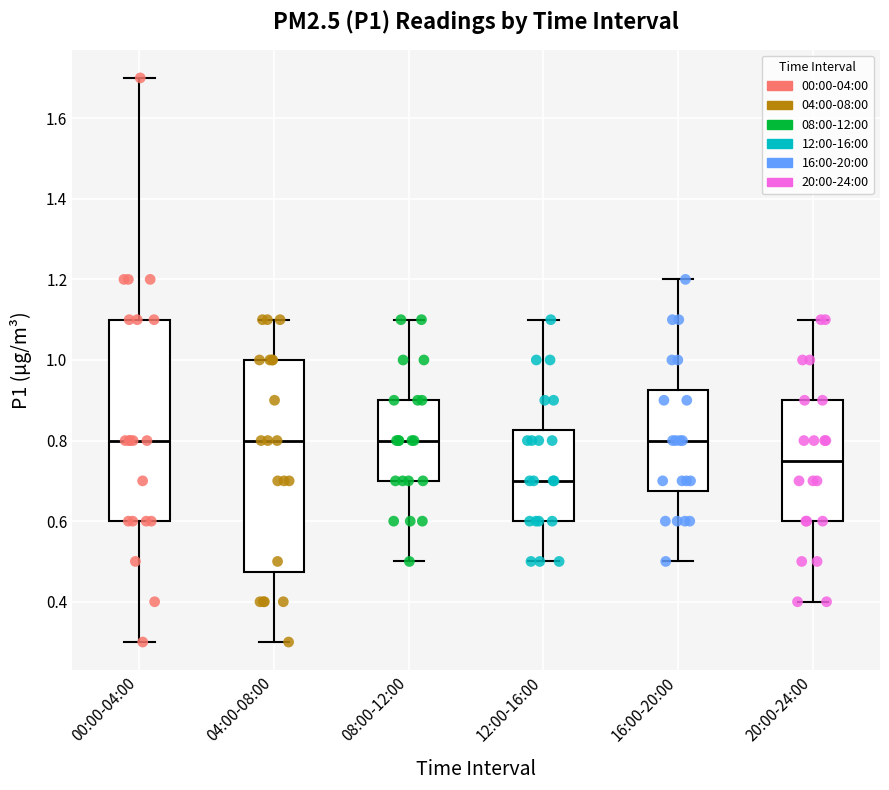

Which box has the lowest median line?

12:00-16:00